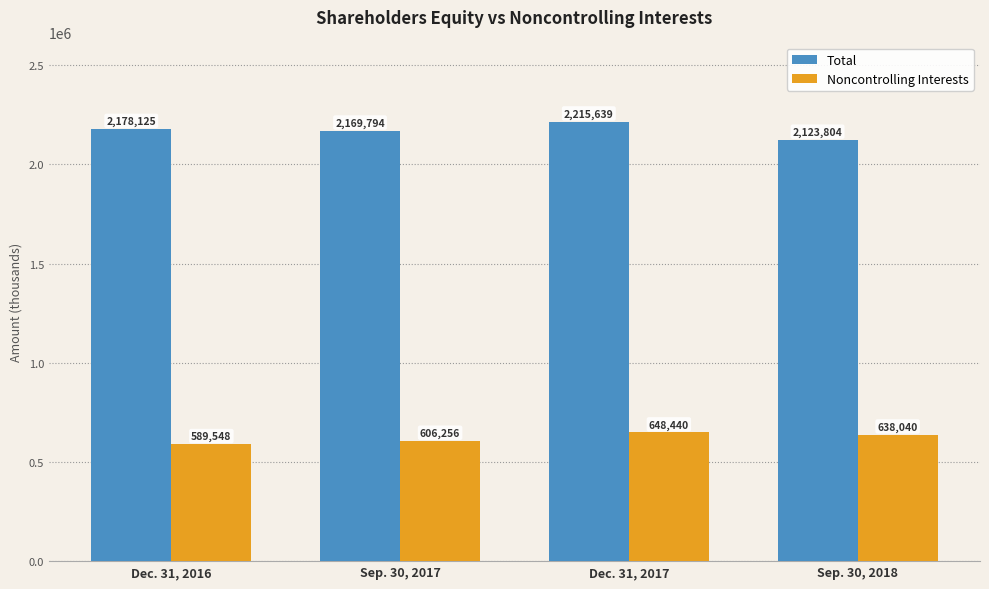

Rank the series by their maximum value, from highest to lowest.

Total, Noncontrolling Interests